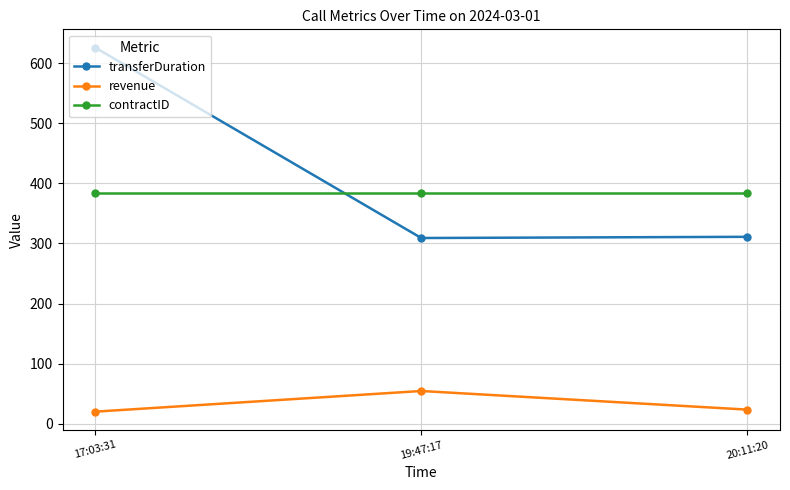

Is it true that transferDuration equals 443.5 at 20:11:20?

False